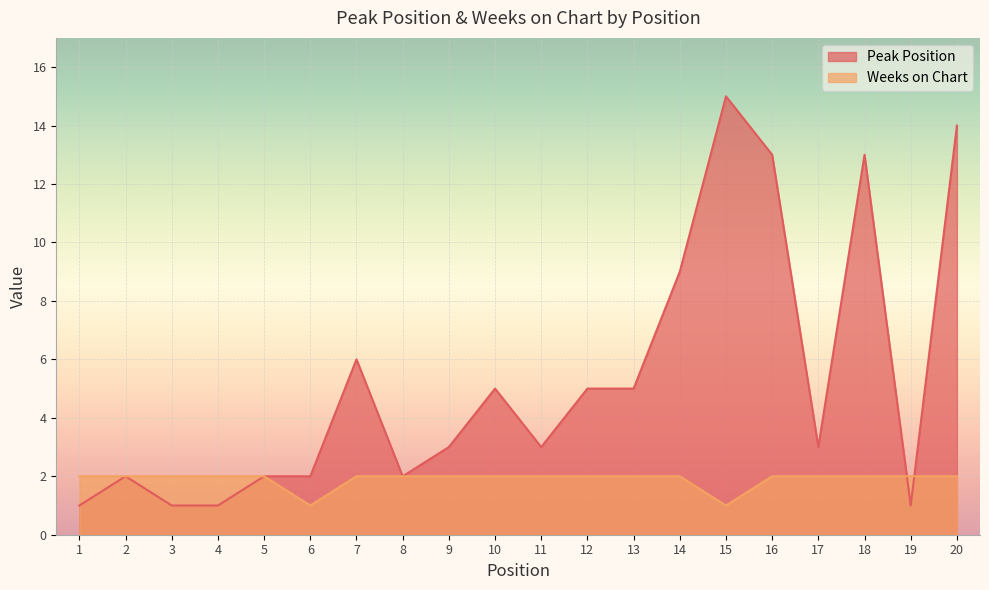

What is the smallest value displayed?

1